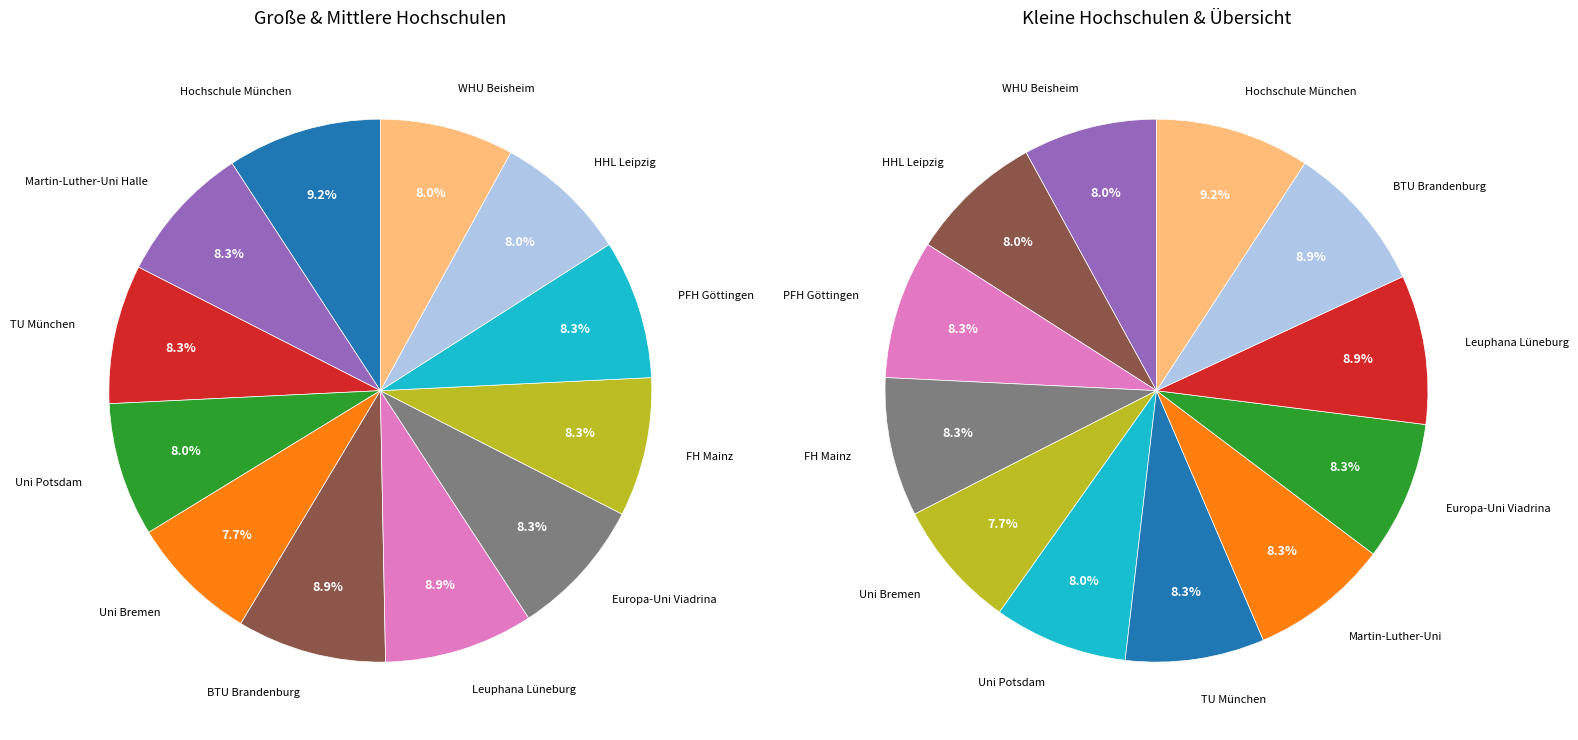

Which slice is the smallest?

Universität Bremen